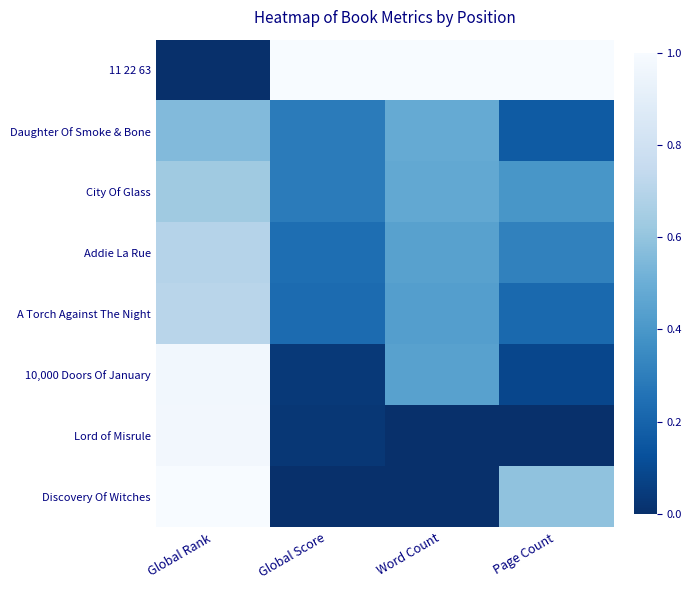

Reading left to right, transcribe all the data shown in this chart.

11 22 63: Global Rank=0.0	Global Score=1.0	Word Count=1.0	Page Count=1.0
Daughter Of Smoke & Bone: Global Rank=0.6	Global Score=0.3	Word Count=0.5	Page Count=0.2
City Of Glass: Global Rank=0.6	Global Score=0.3	Word Count=0.5	Page Count=0.4
Addie La Rue: Global Rank=0.7	Global Score=0.2	Word Count=0.4	Page Count=0.3
A Torch Against The Night: Global Rank=0.7	Global Score=0.2	Word Count=0.4	Page Count=0.2
10,000 Doors Of January: Global Rank=1.0	Global Score=0.0	Word Count=0.4	Page Count=0.1
Lord of Misrule: Global Rank=1.0	Global Score=0.0	Word Count=0.0	Page Count=0.0
Discovery Of Witches: Global Rank=1.0	Global Score=0.0	Word Count=0.0	Page Count=0.6